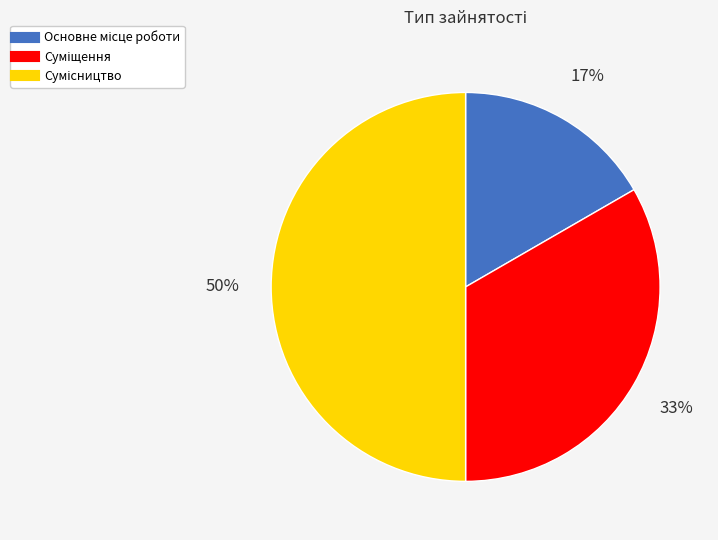

To the nearest percent, what is the average slice percentage?

33%